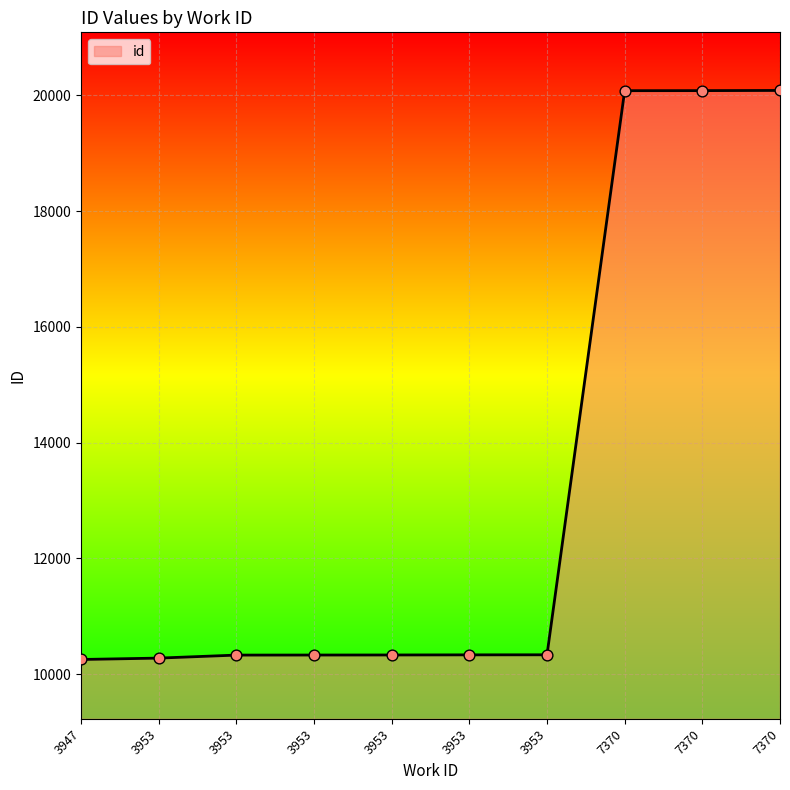

Which has a higher value, 3953 or 7370?

7370